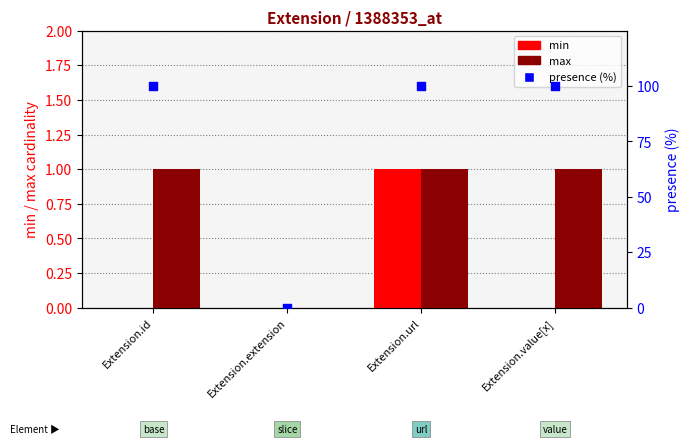

Which series has the largest total across all categories?

presence (%)